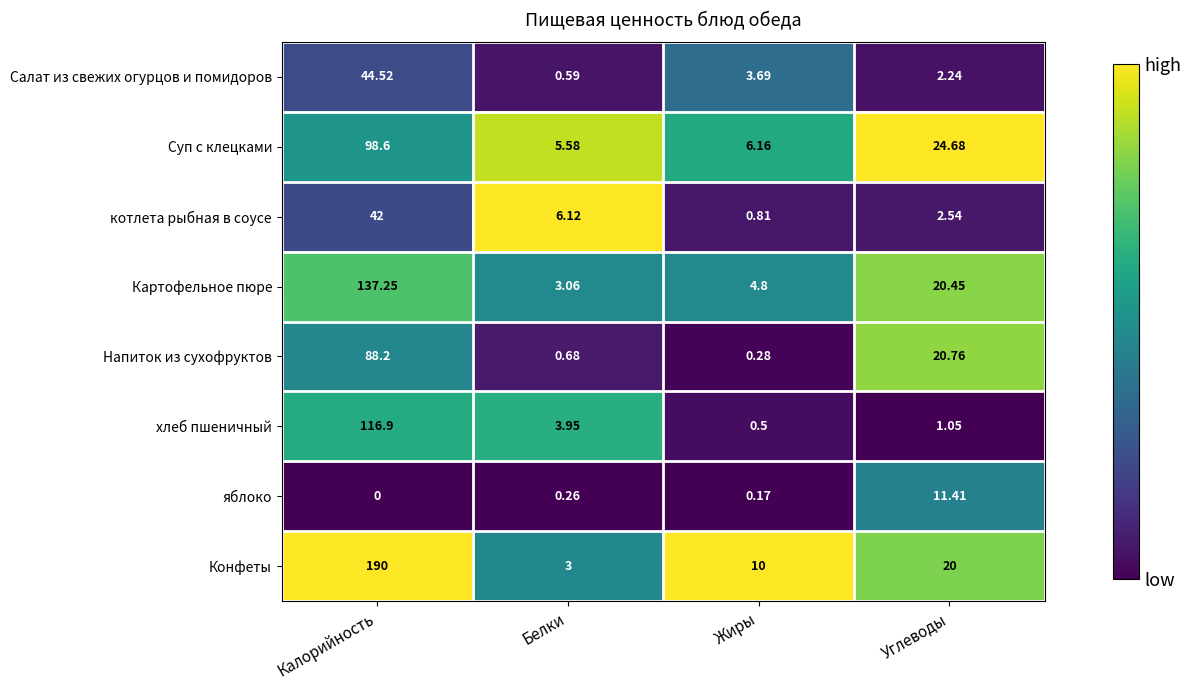

List the series in order of their peak value, lowest first.

яблоко, котлета рыбная в соусе, Салат из свежих огурцов и помидоров, Напиток из сухофруктов, Суп с клецками, хлеб пшеничный, Картофельное пюре, Конфеты